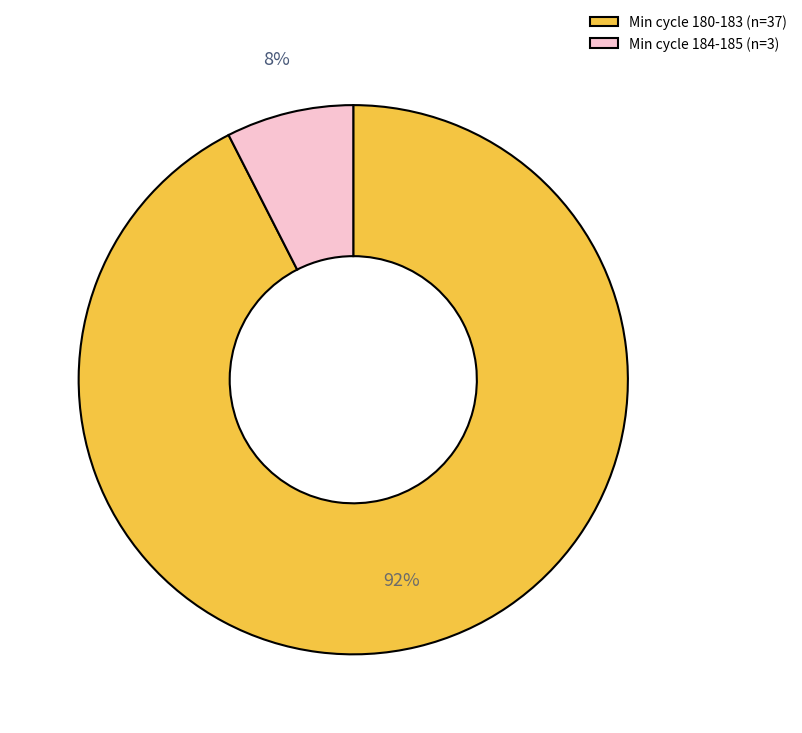

True or false: Min cycle 184-185 (n=3) accounts for 16% of the total.

False